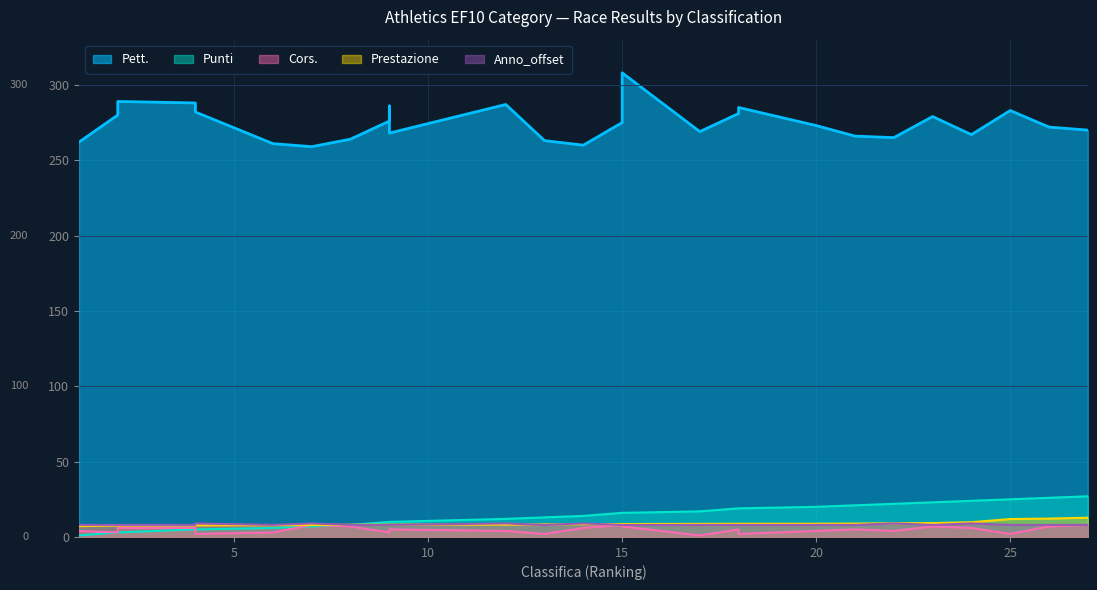

Which label corresponds to the largest value in the chart?

15